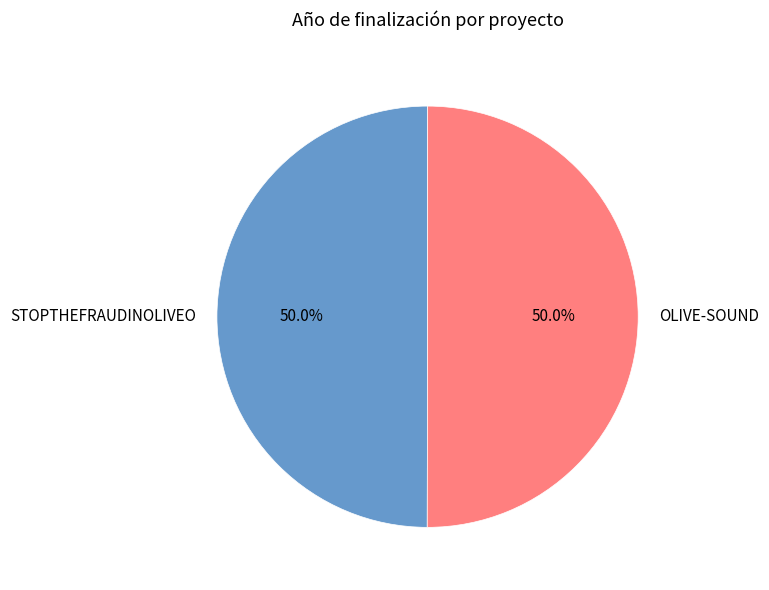

How many segments does this pie chart have?

2